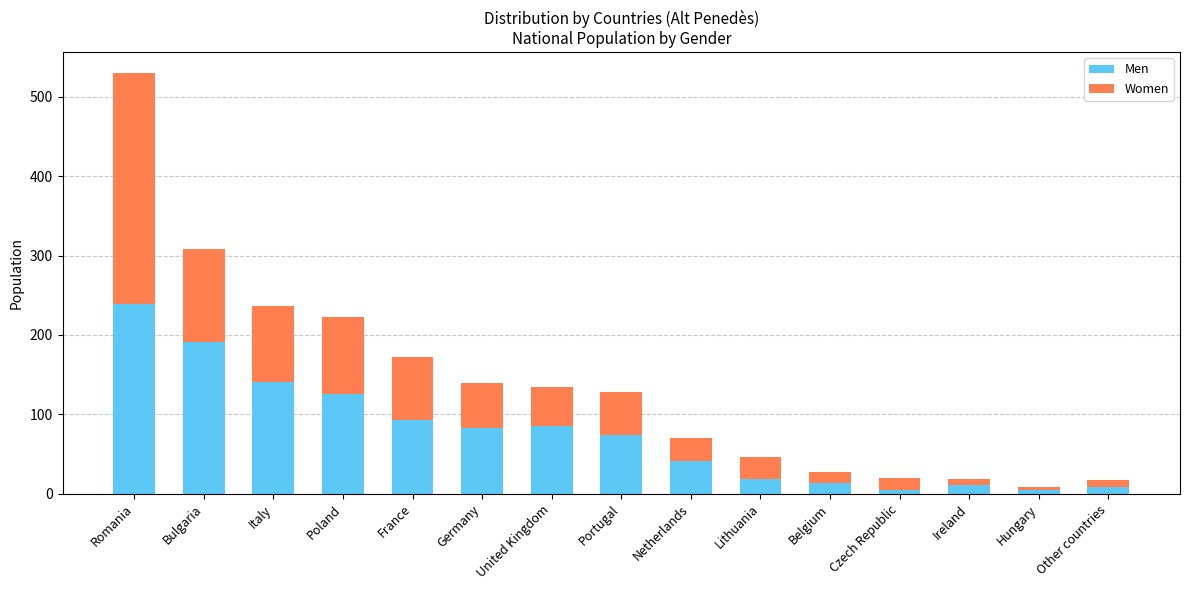

What is the average value of the Men series?

75